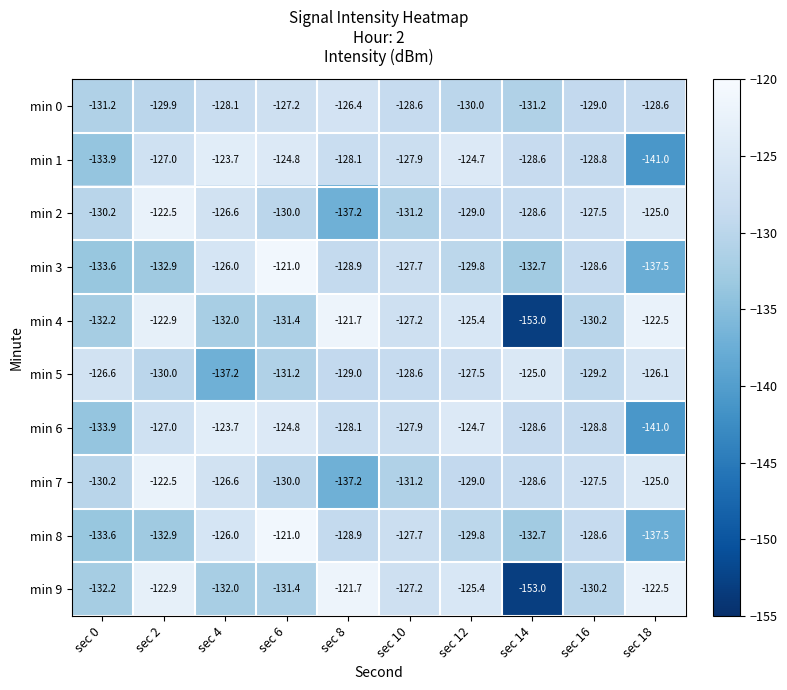

What is the smallest value displayed?

-153.0